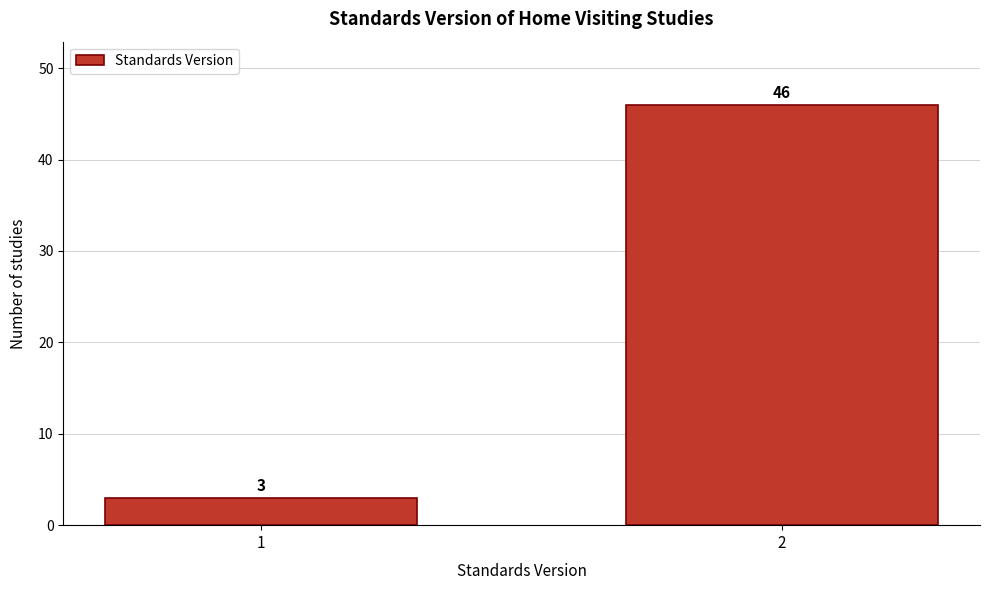

Reading right to left, transcribe all the data shown in this chart.

46	3